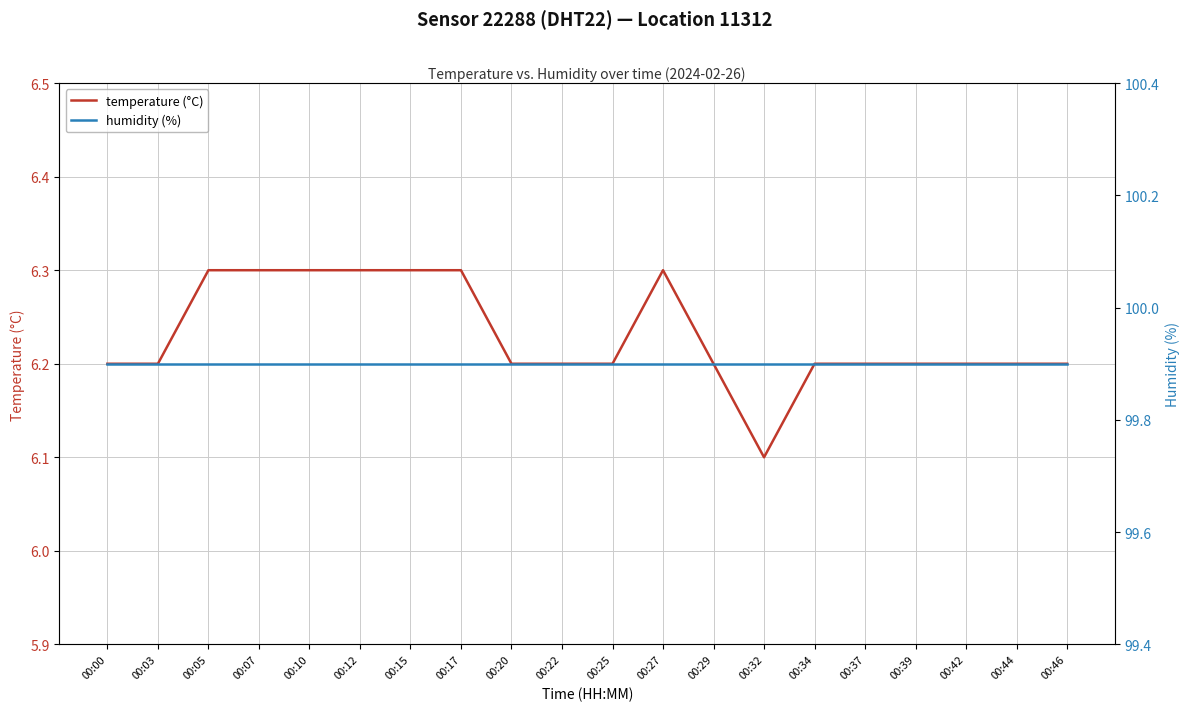

Does the chart display data point markers on the line(s)?

No